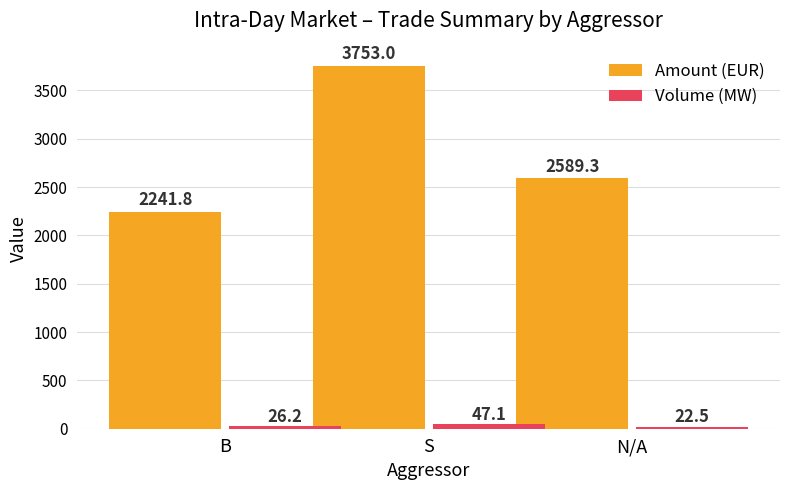

Rank the series by their average value, from lowest to highest.

Volume (MW), Amount (EUR)